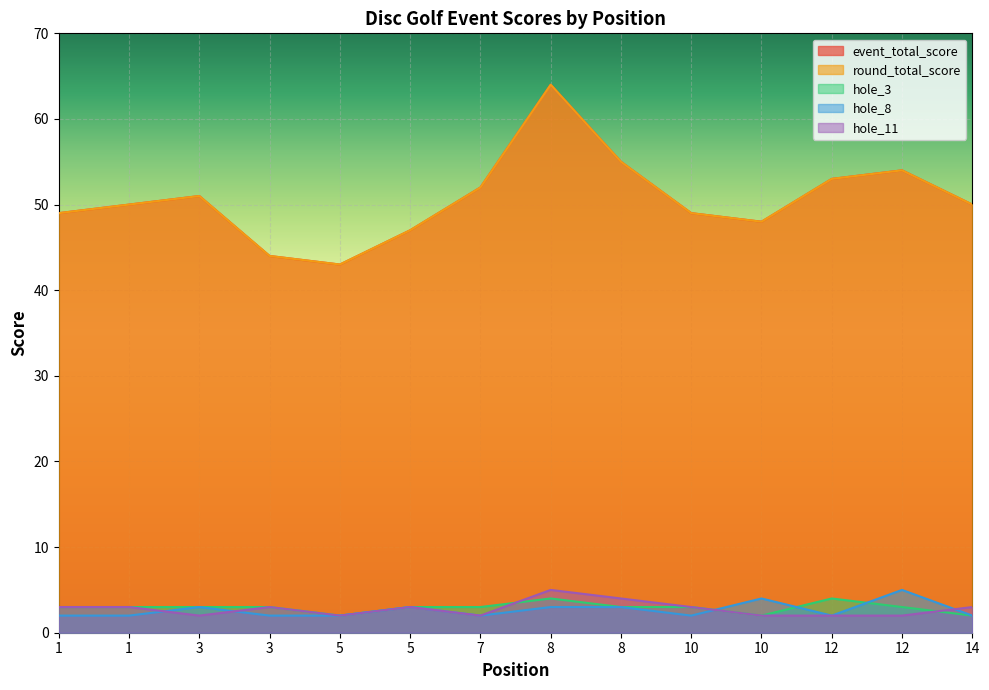

At which label is event_total_score closest to 53?

12